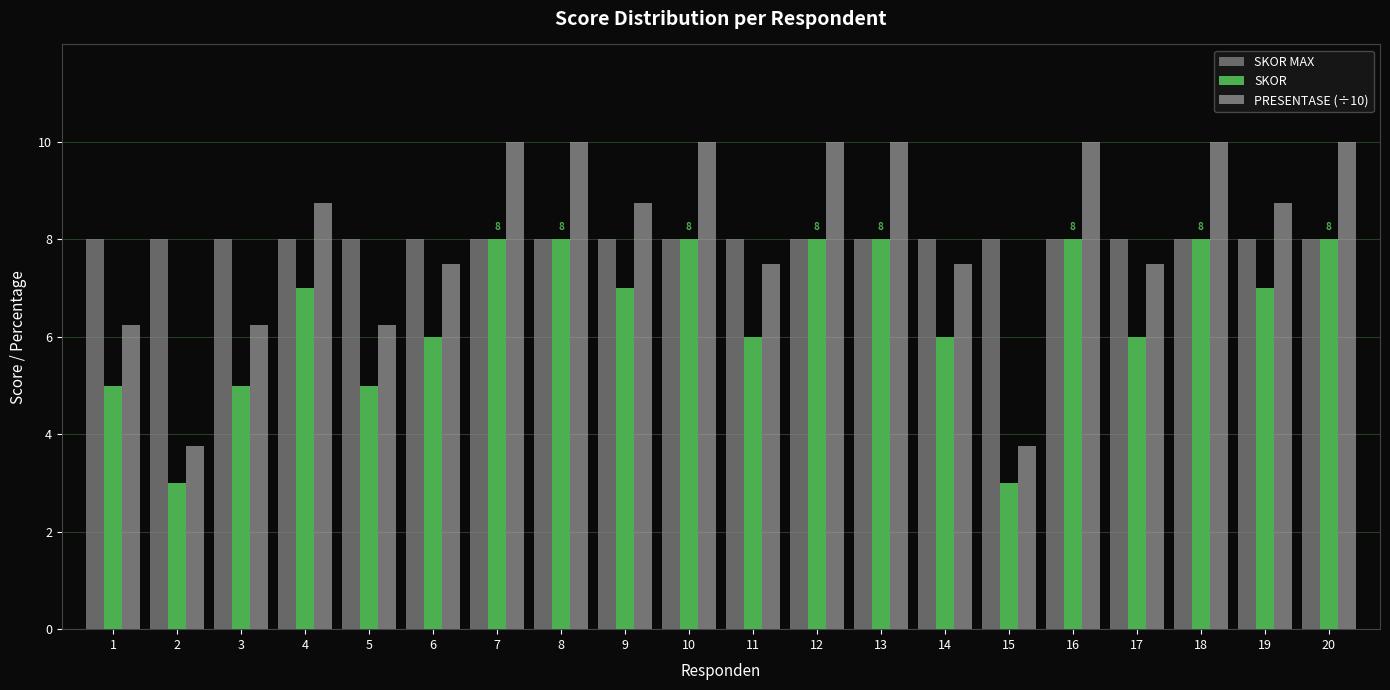

Read the PRESENTASE (÷10) value at 20.

10.0